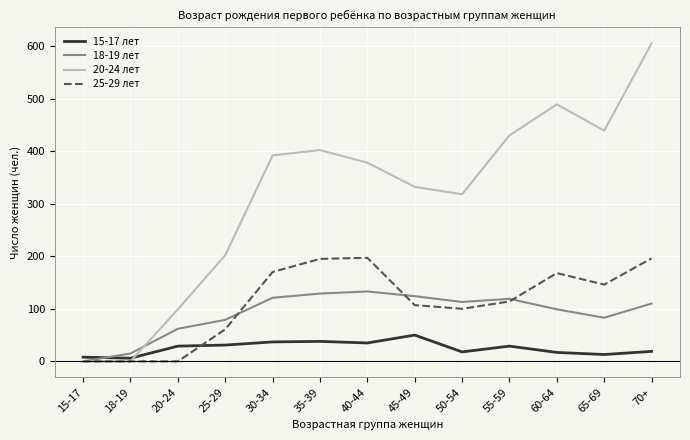

Where is the first local minimum for 18-19 лет?

50-54